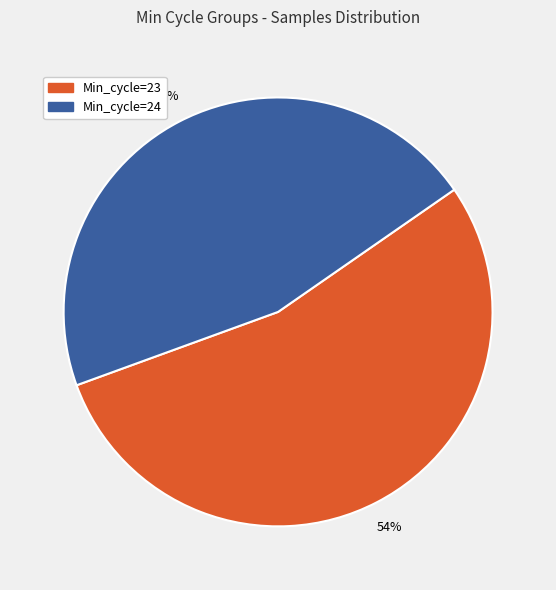

Is there a majority slice in this chart?

Yes